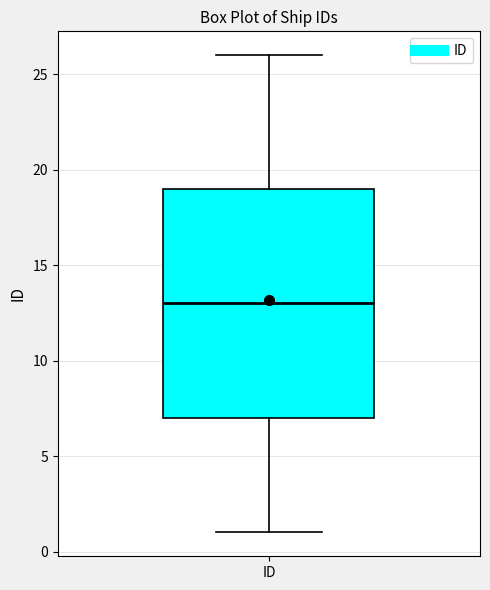

Read this box plot against the y-axis: the position of the median line, the range covered by the box, and the ends of both whiskers. The values are not printed on the chart, so give them approximately, as read against the axis.

median 13, box 7 to 19, whiskers 1 to 26